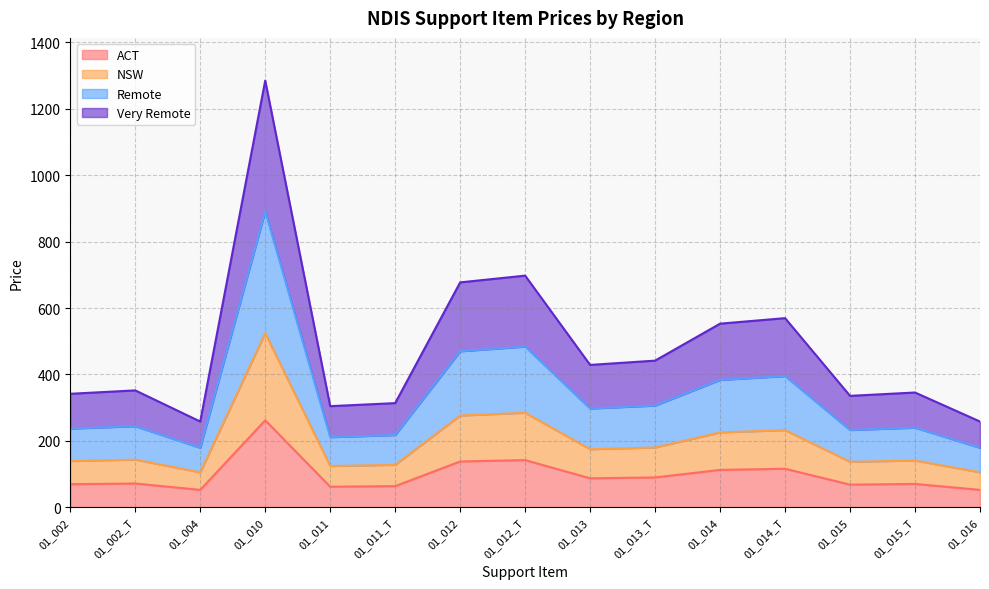

True or false: Very Remote and NSW cross at least once.

False